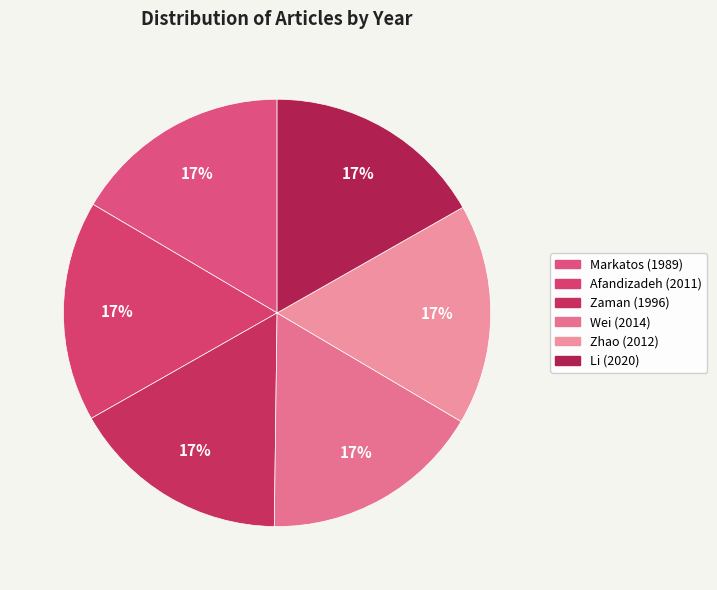

How many slices are in this pie chart?

6